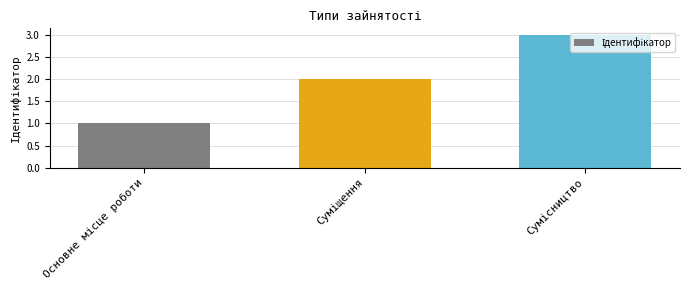

What is the greatest value displayed?

3